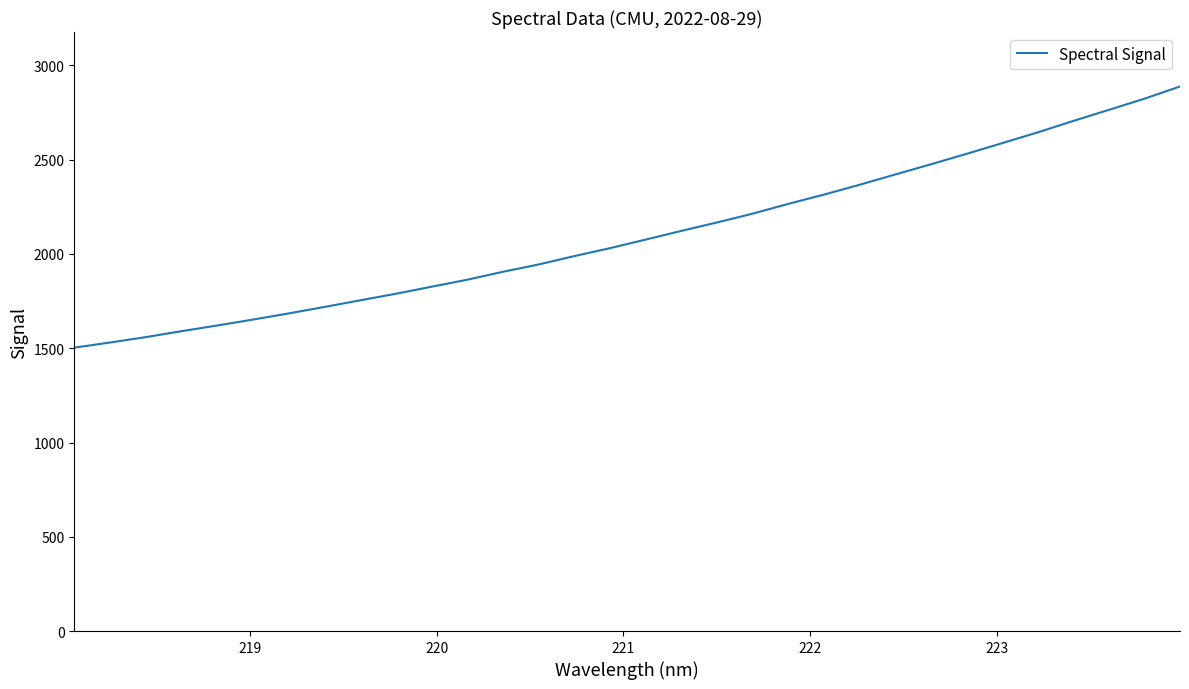

What is the difference between the maximum and minimum values?

1385.5